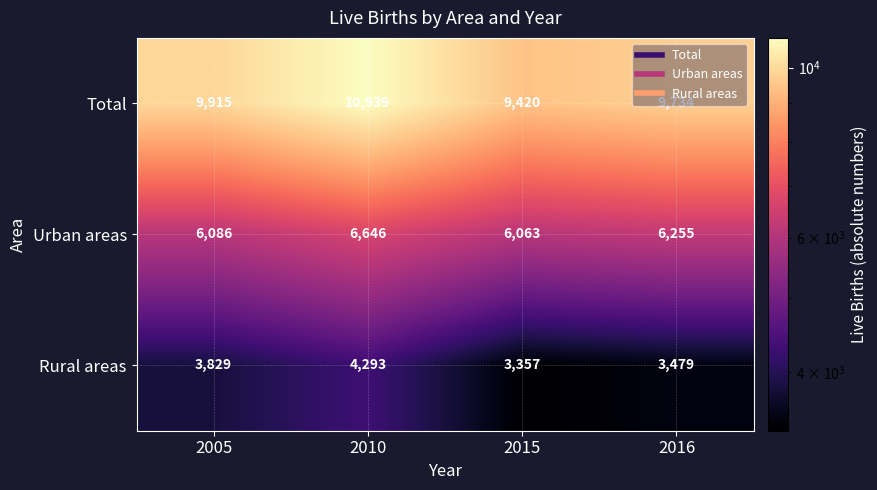

The Urban areas series shows 2112 at 2016. True or false?

False